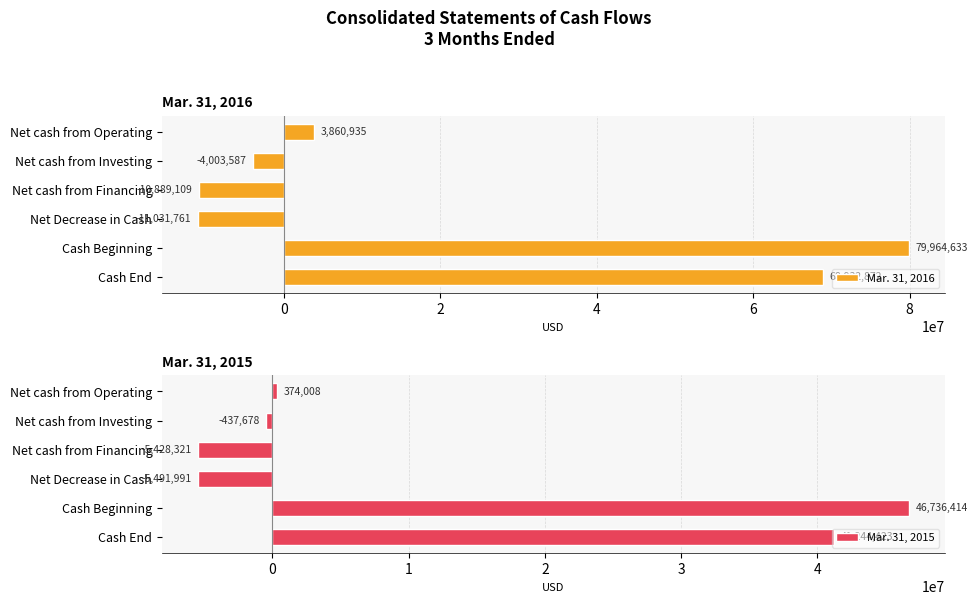

What is the value of the Mar. 31, 2015 bar at the 1st from the left?

374008